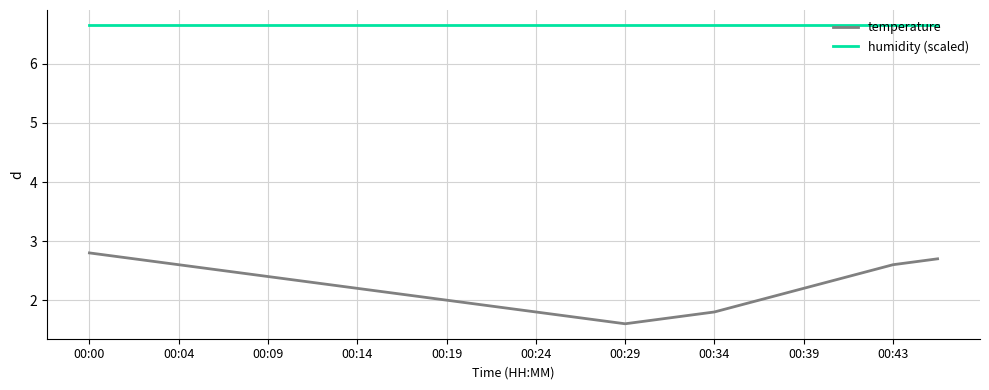

True or false: humidity (scaled) and temperature intersect in this chart.

False